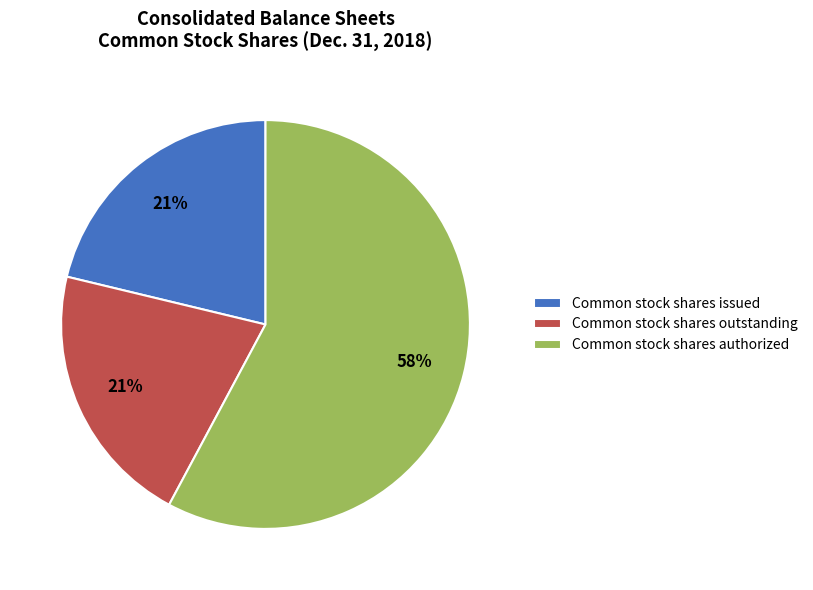

Is there a majority slice in this chart?

Yes